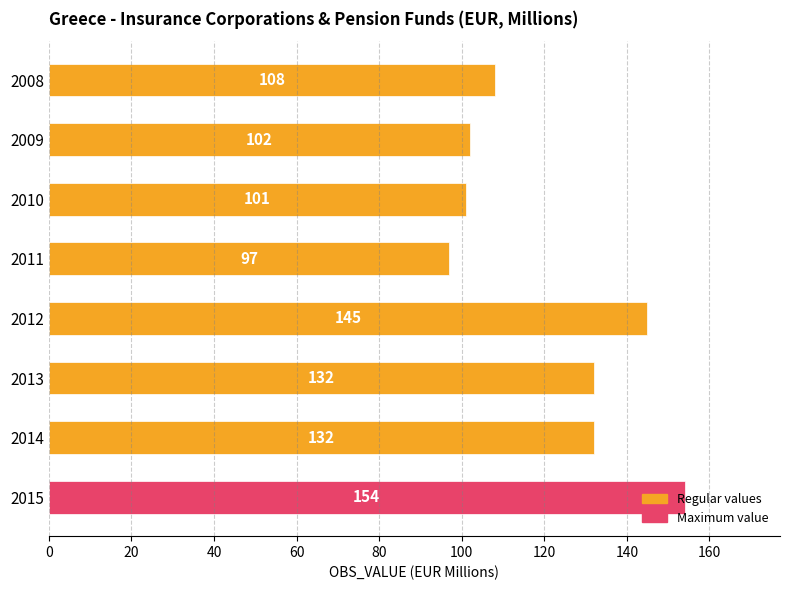

Which category has the highest value across all series?

2015